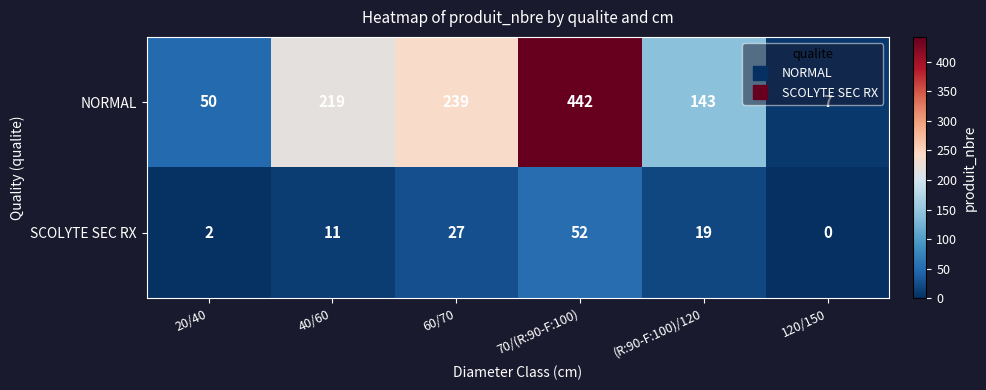

At which category is the sum across all series the highest?

70/(R:90-F:100)